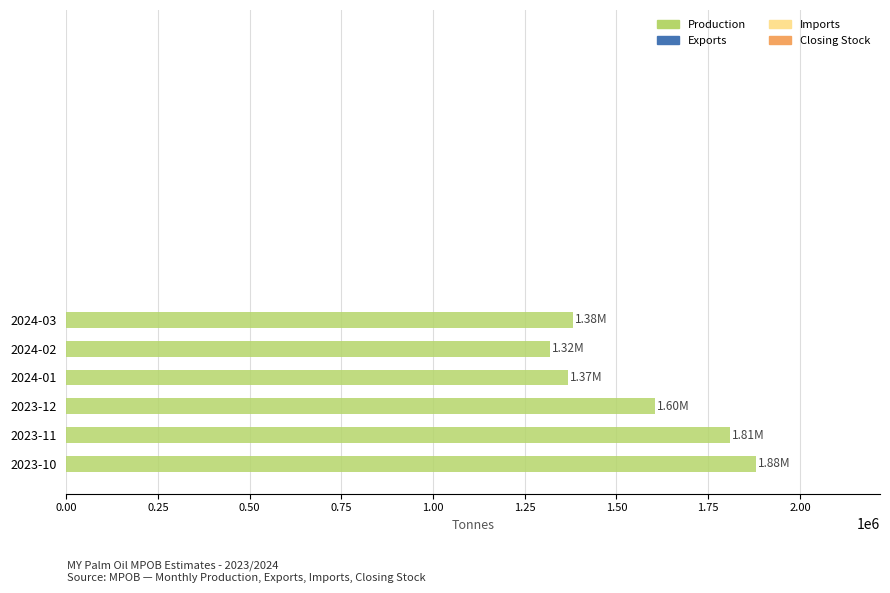

How many data points does each series have?

6